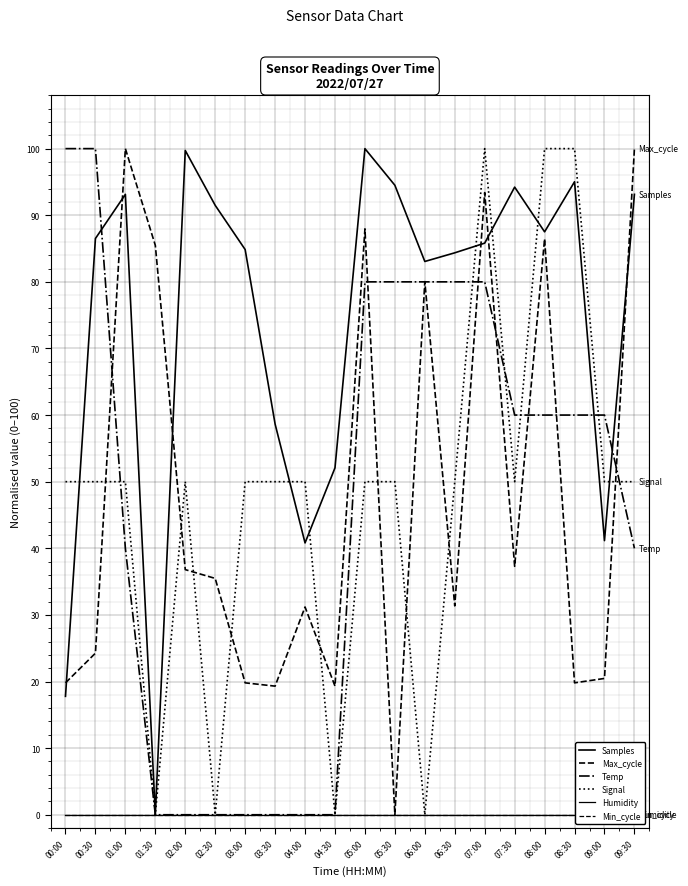

Where is the first local maximum for Max_cycle?

01:00